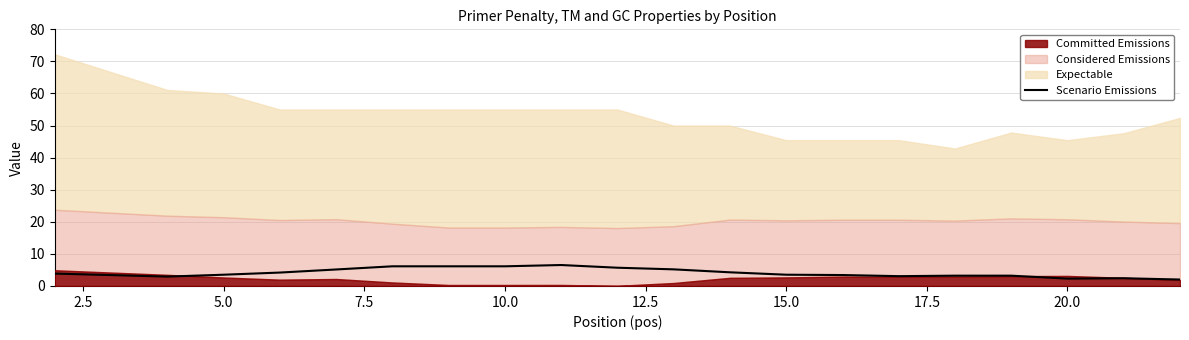

What is the lowest value of the Scenario Emissions series?

2.0